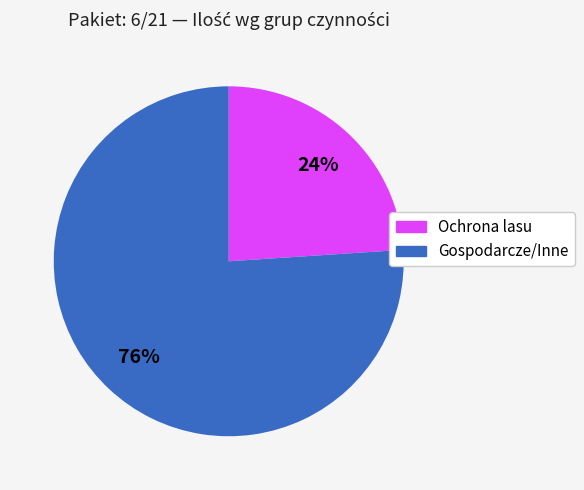

To the nearest percent, what is the difference between the largest and smallest slice percentages?

52%